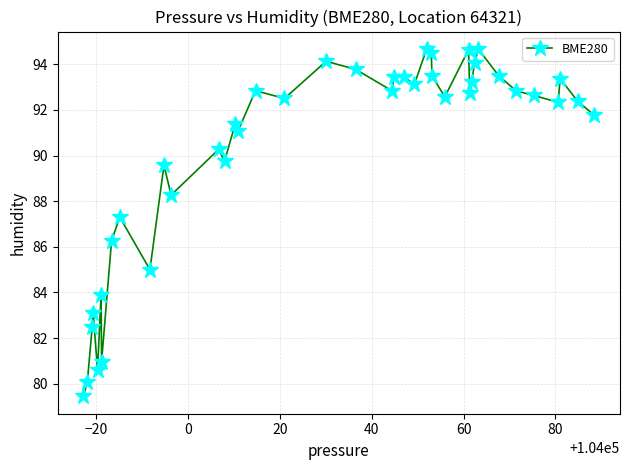

What is the average value?

90.2